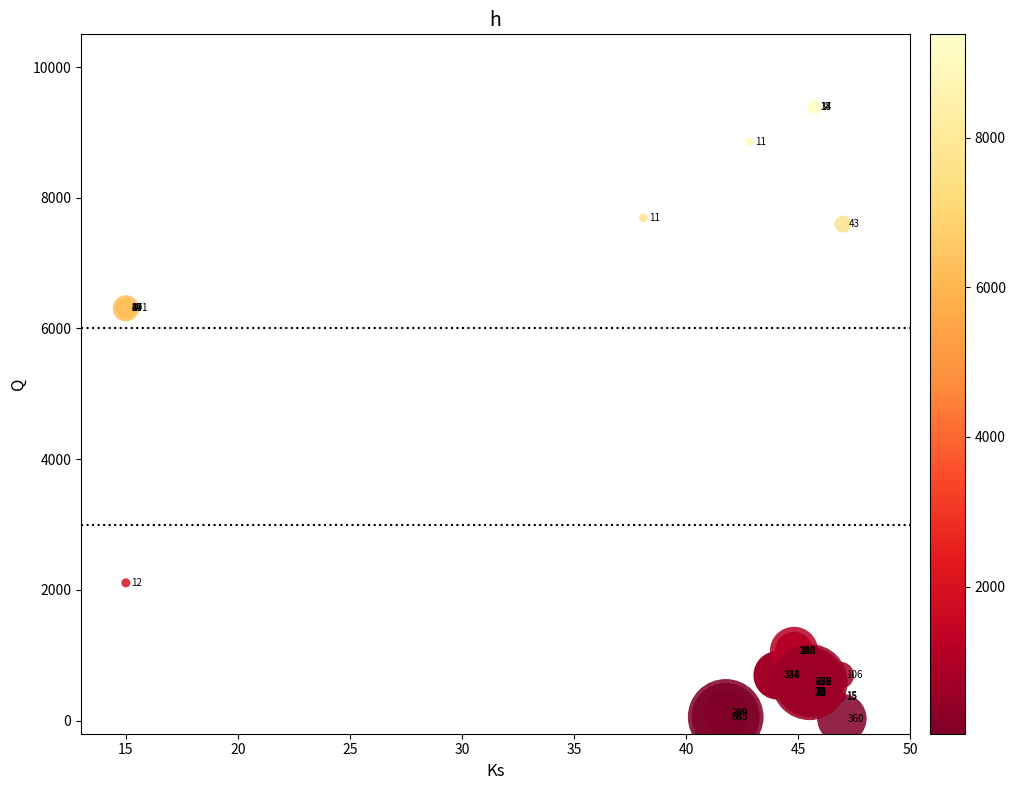

What Y value in the scatter plot is closest to 4708?

6308.8